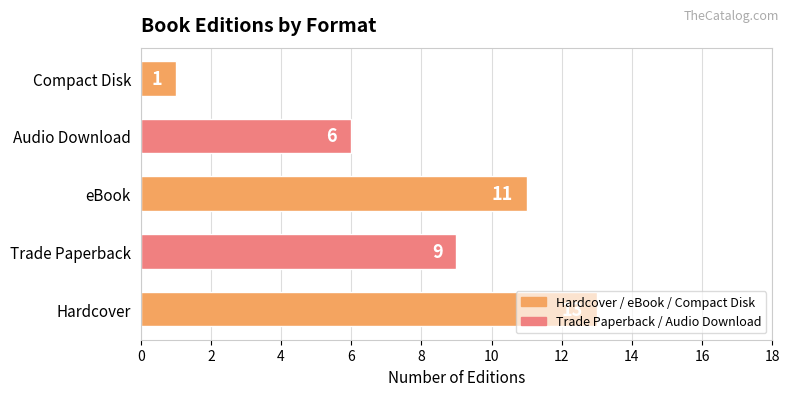

The chart shows a value of 13 at Trade Paperback. True or false?

False